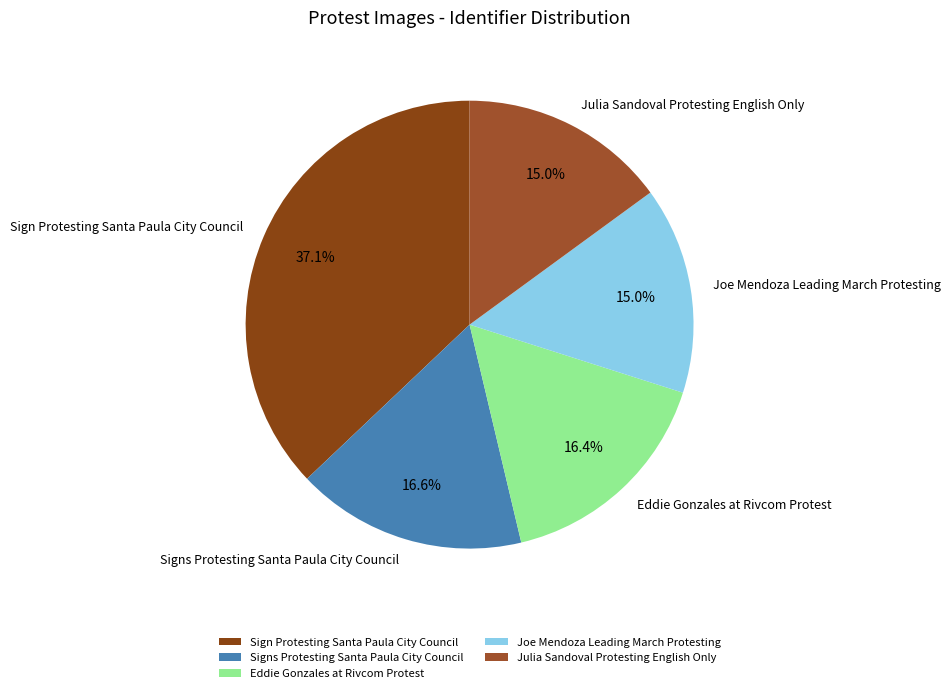

Between Julia Sandoval Protesting English Only and Eddie Gonzales at Rivcom Protest, which is larger?

Eddie Gonzales at Rivcom Protest